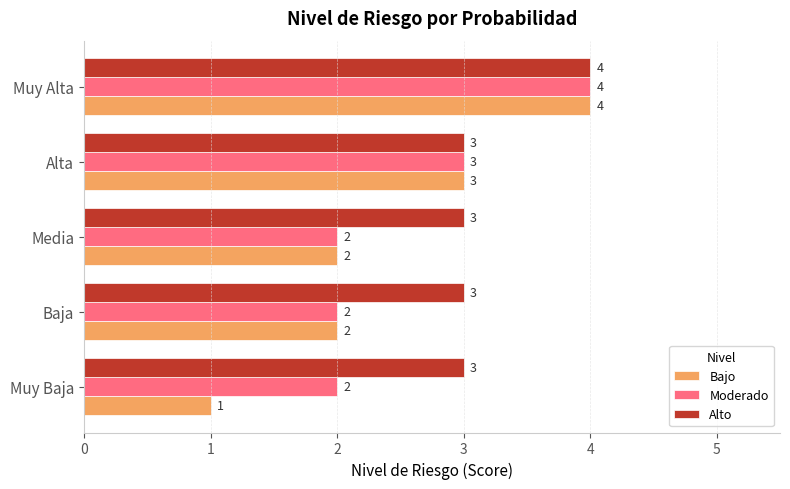

True or false: Moderado has a value of 1 at Muy Baja.

False